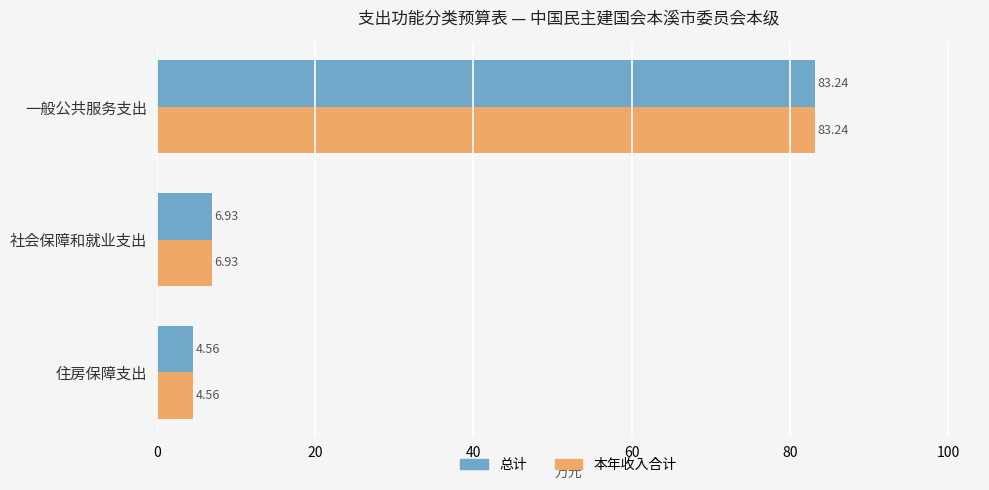

Which category has the highest value in the 本年收入合计 series?

一般公共服务支出